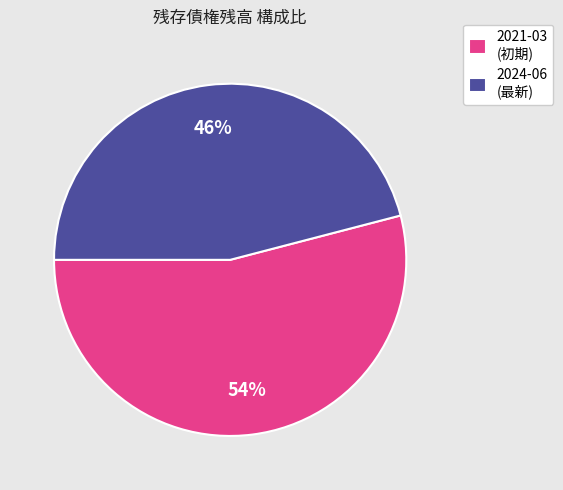

Is it true that 2021-03 (初期) is 54% of the pie?

True